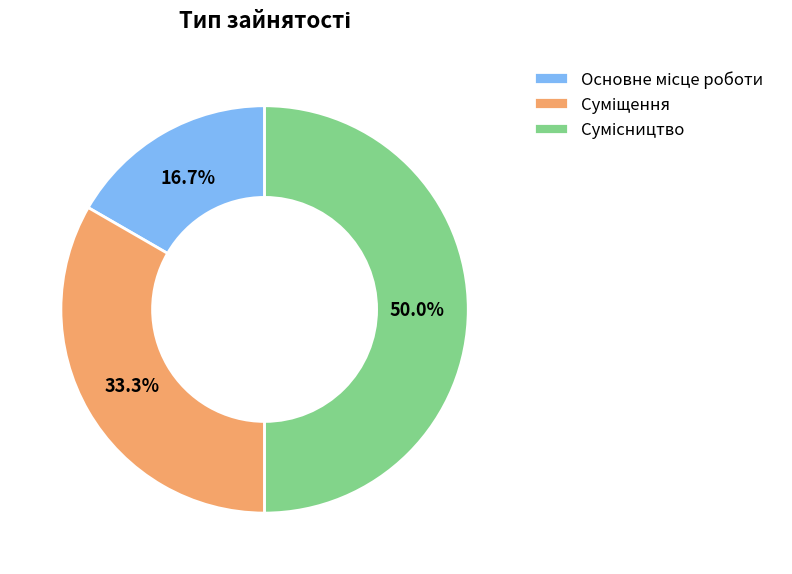

How many segments does this pie chart have?

3